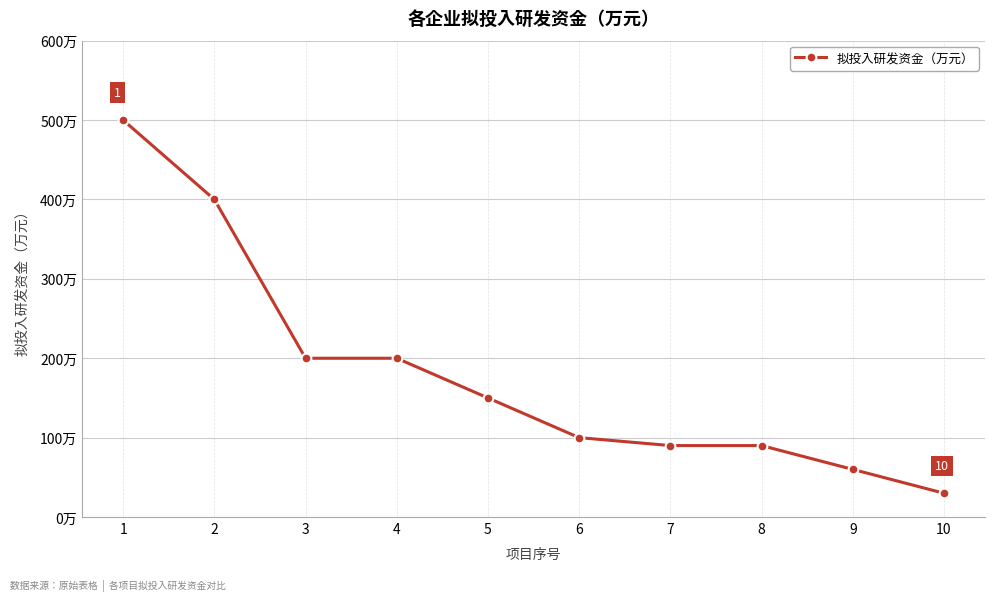

At which label is the value closest to 265?

3